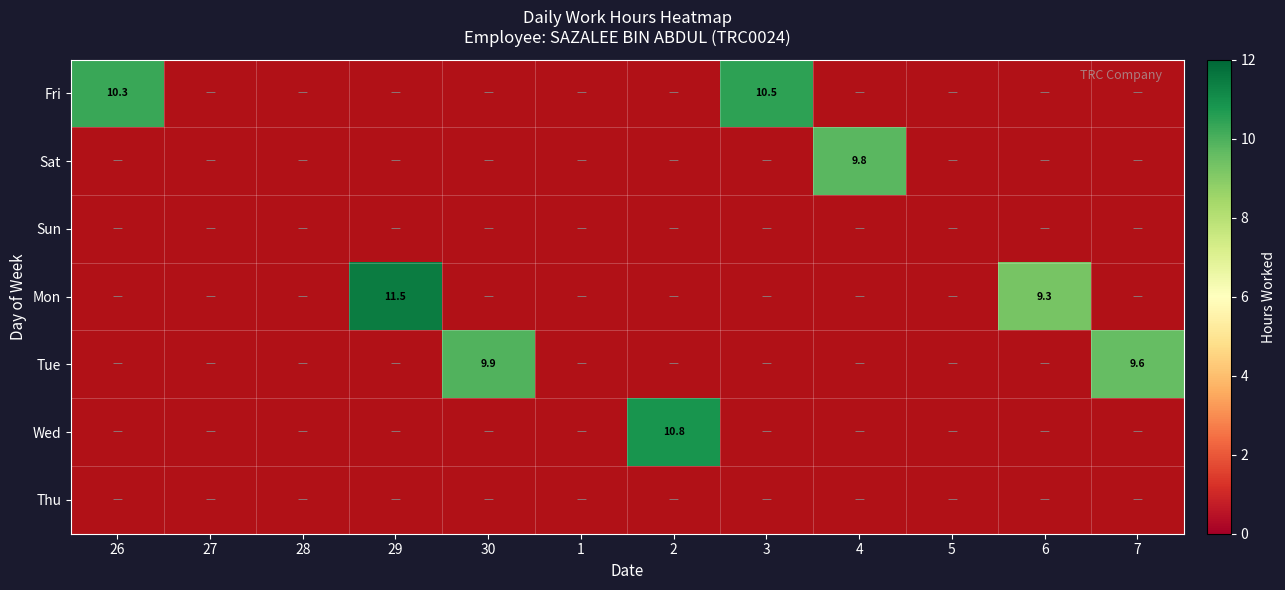

What is the sum of the Mon values at 5 and 29?

11.5